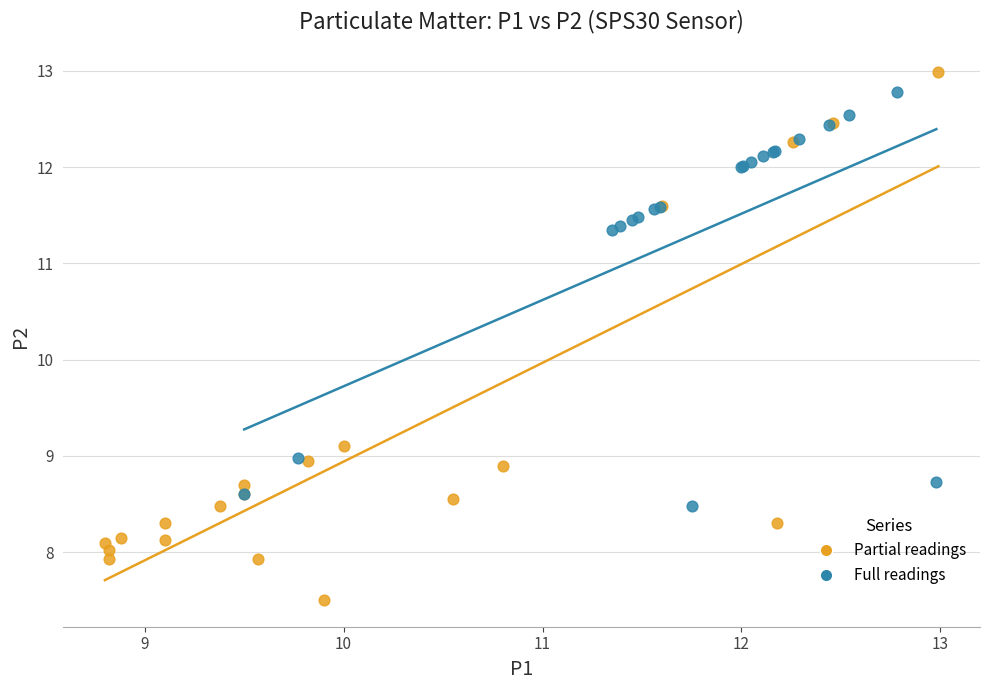

Which series contains the lowest Y value?

Partial readings